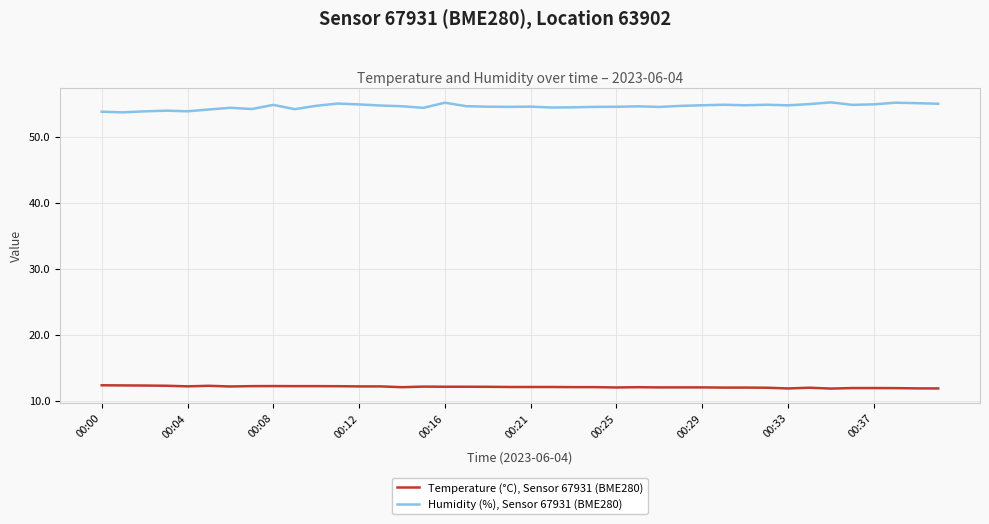

What is the difference between the maximum and minimum values in the Humidity (%), Sensor 67931 (BME280) series?

1.5